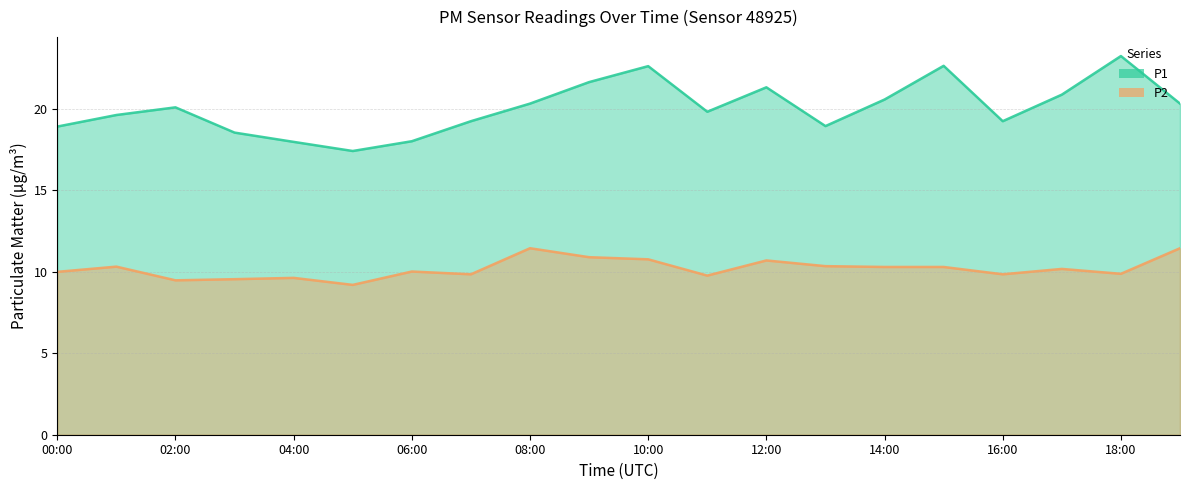

How many series are shown in this chart?

2